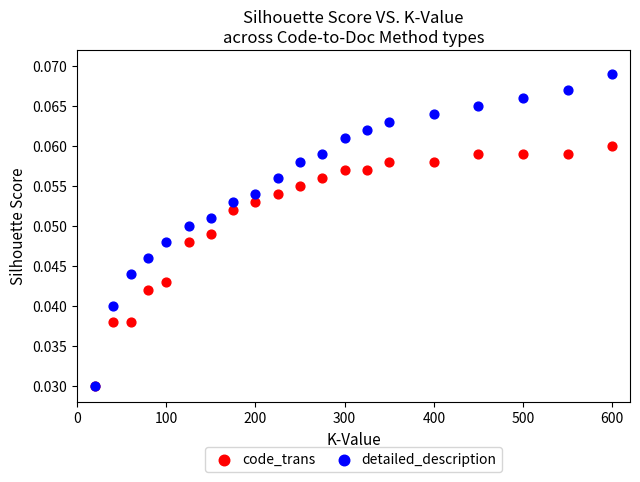

What are all the series names shown in the legend?

code_trans, detailed_description